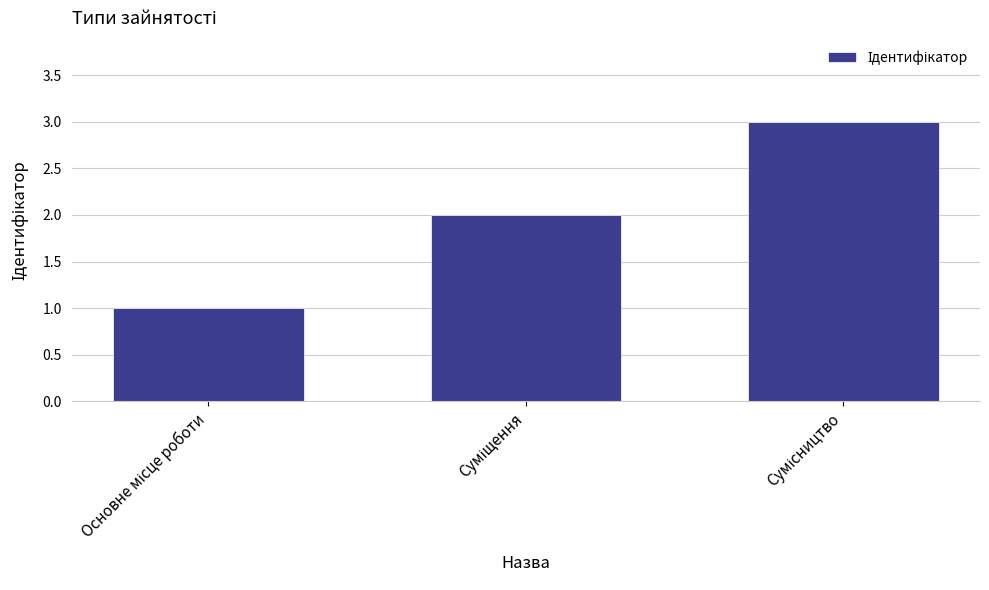

What is the sum of all values?

6